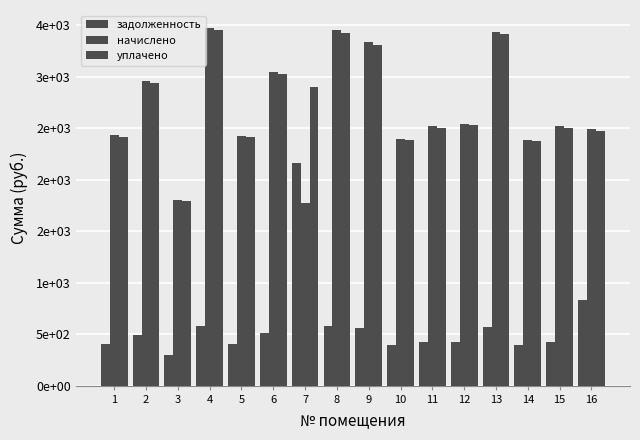

Are the bars horizontal?

No